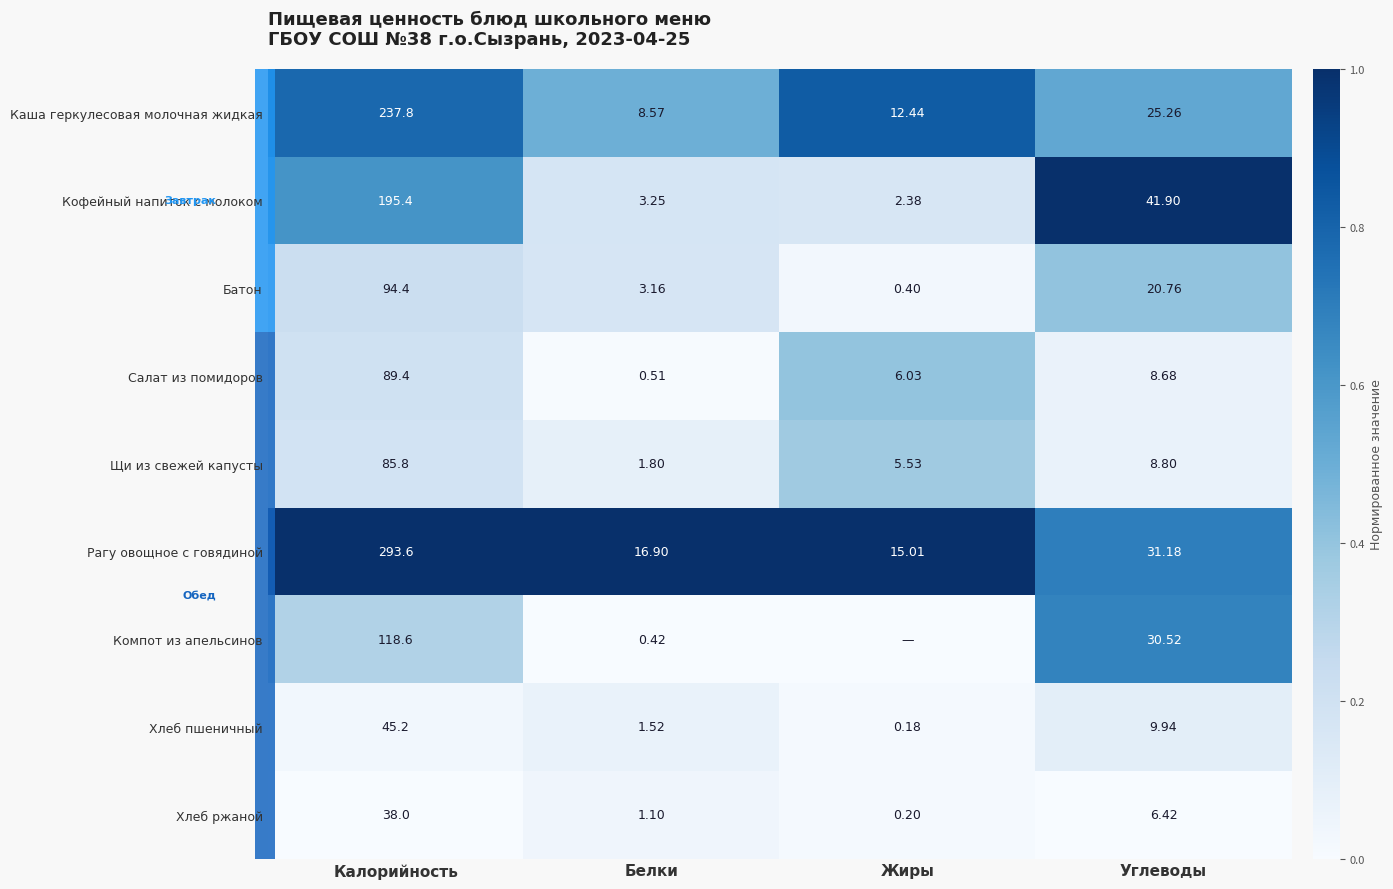

How many data points does each series have?

4